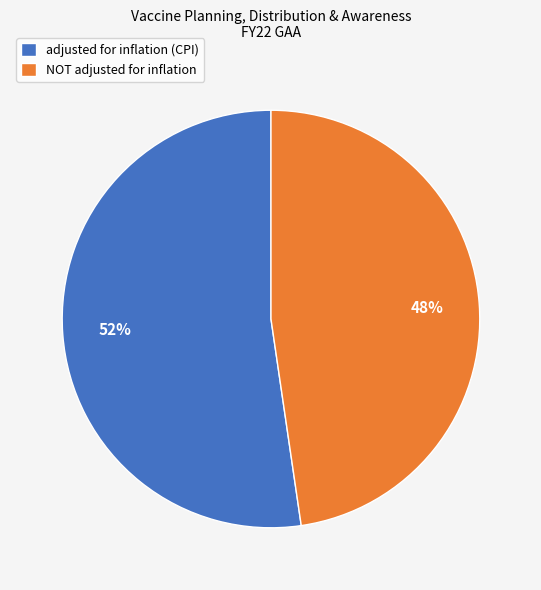

Do adjusted for inflation (CPI) and NOT adjusted for inflation together represent more than half of the pie?

Yes